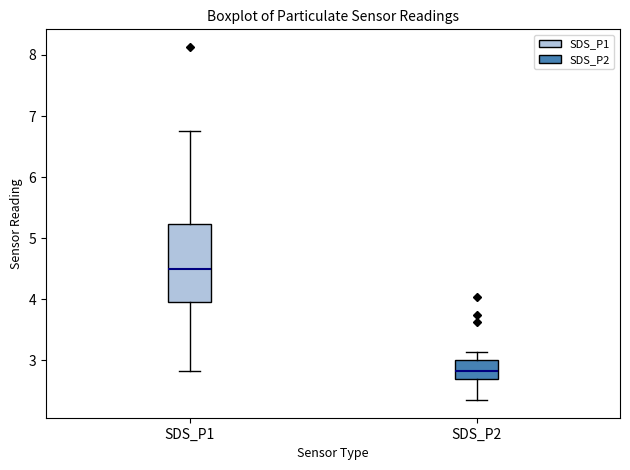

Reading left to right, transcribe this box plot: for each box, give where its median line is, the range the box spans, and where its two whiskers end, as read against the y-axis. The values are not printed on the chart, so give them approximately, as read against the axis.

SDS_P1: median 4.5, box 4.0 to 5.2, whiskers 2.8 to 6.8
SDS_P2: median 2.8, box 2.7 to 3.0, whiskers 2.4 to 3.1